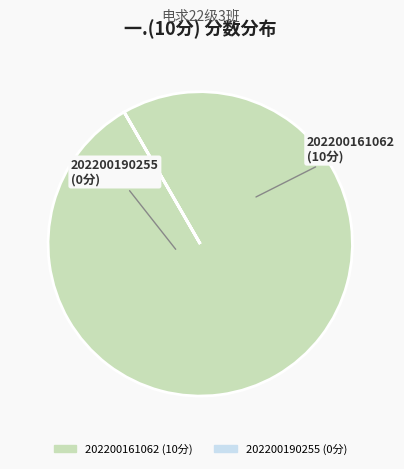

True or false: 202200161062 accounts for 100% of the total.

True